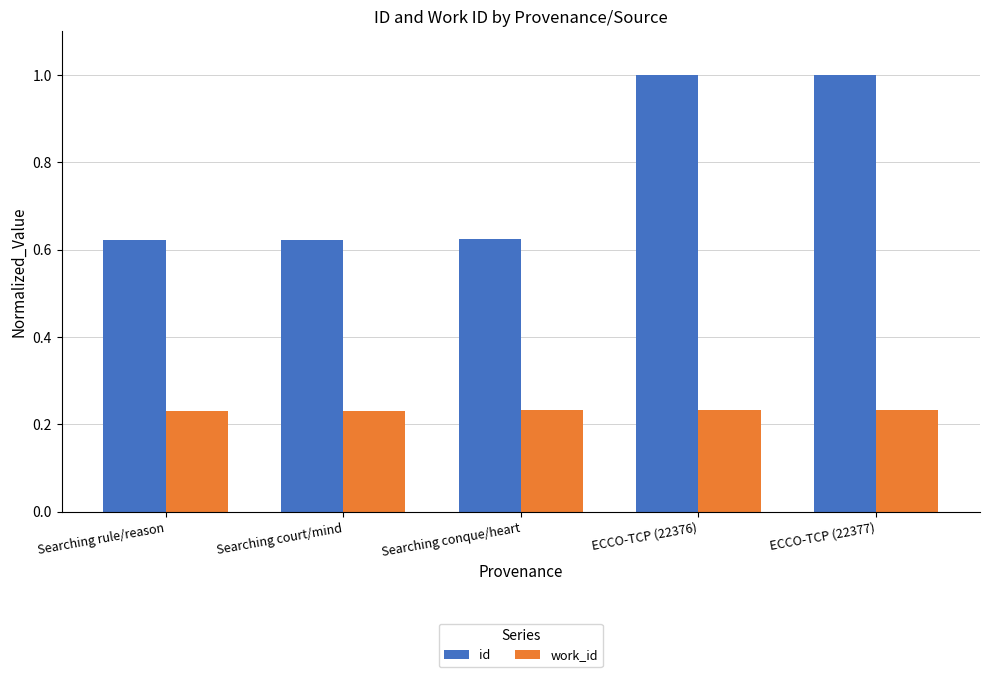

What is the total value across all series at Searching rule/reason?

0.9